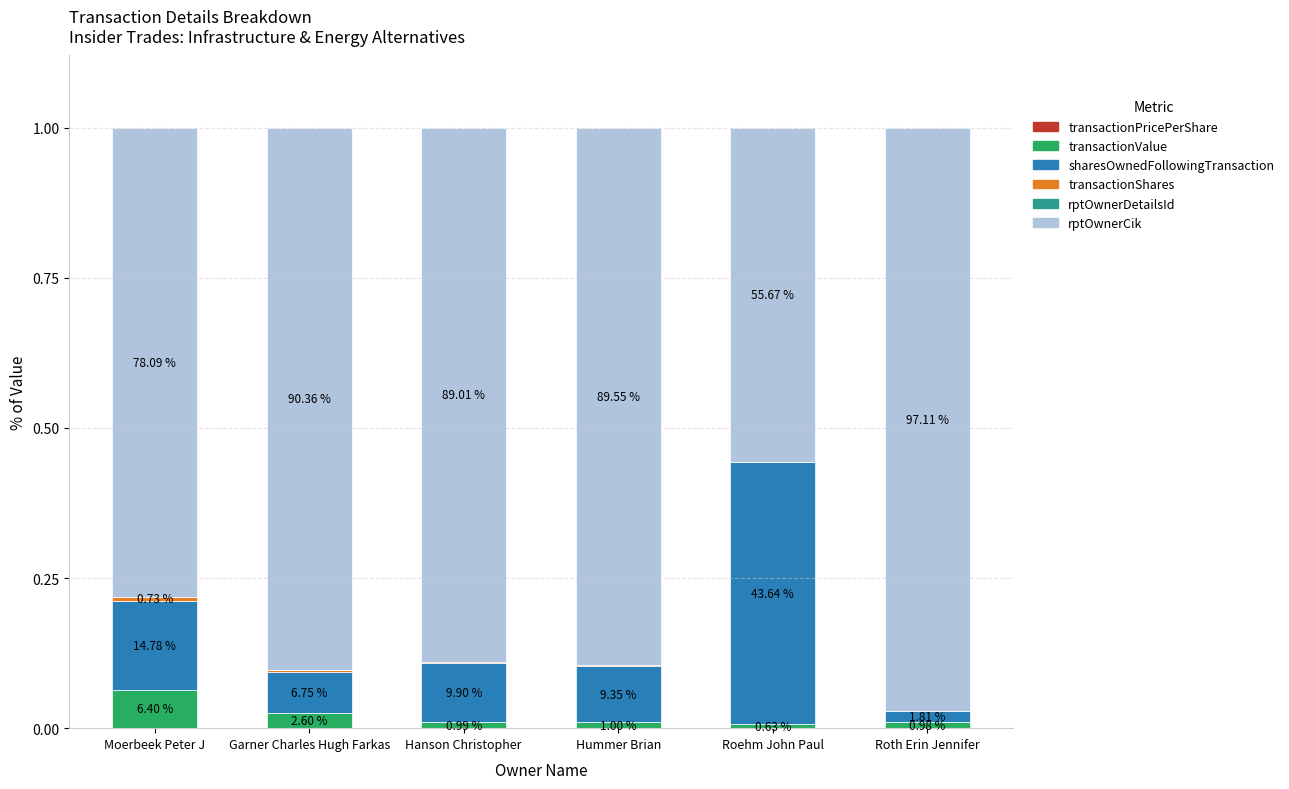

Are the bars grouped side by side (vs. stacked)?

No